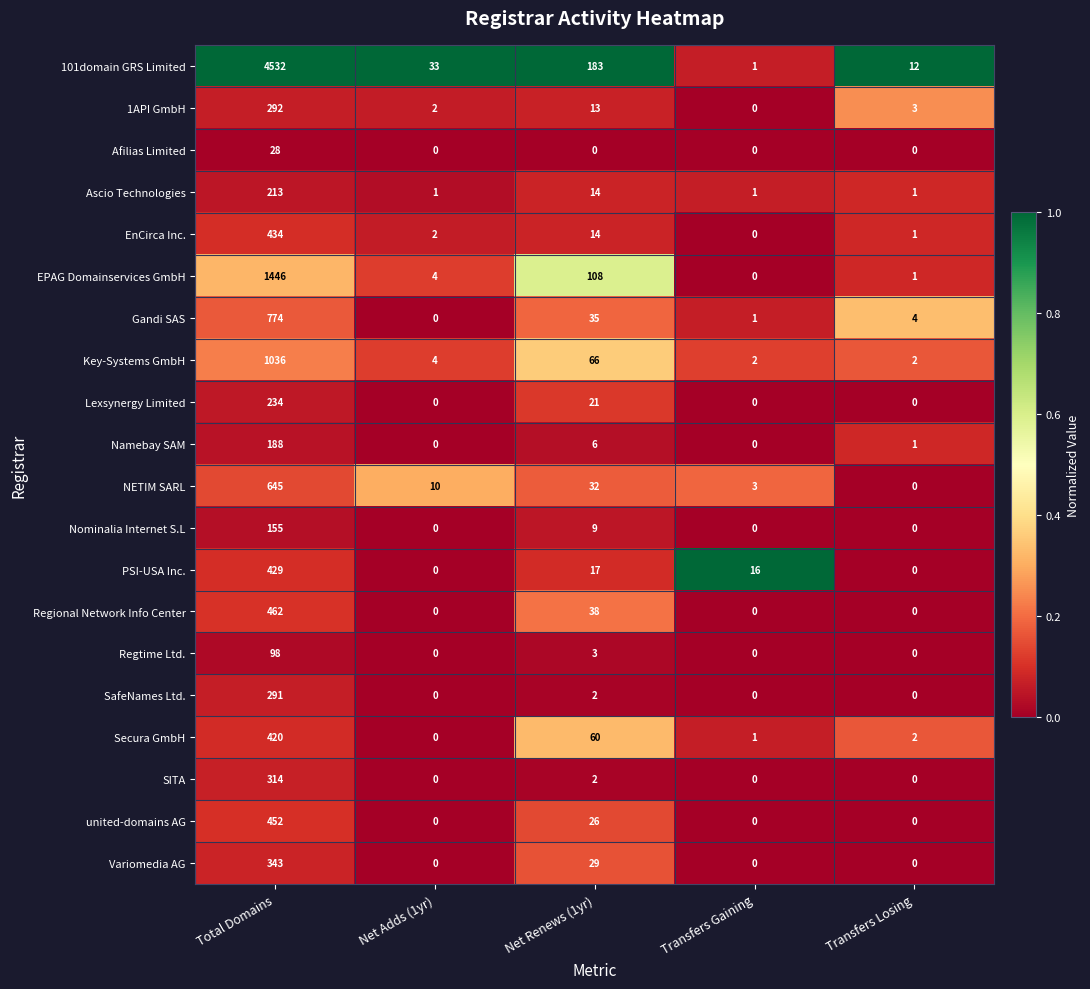

What is the maximum value for PSI-USA Inc.?

429